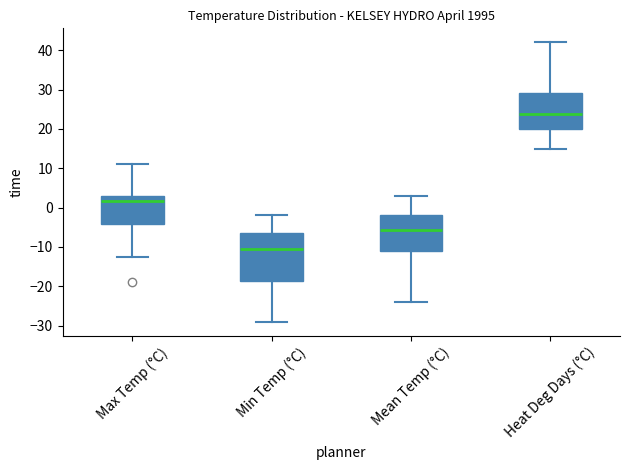

Which box is the tallest, from its lower edge to its upper edge?

Min Temp (°C)